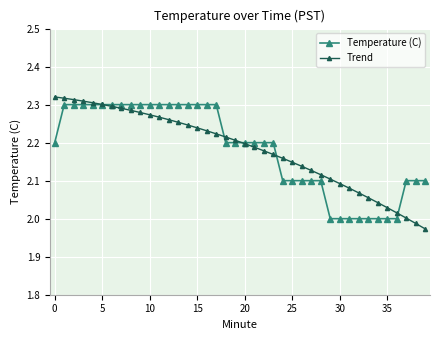

Which series has the largest range (max minus min)?

Trend